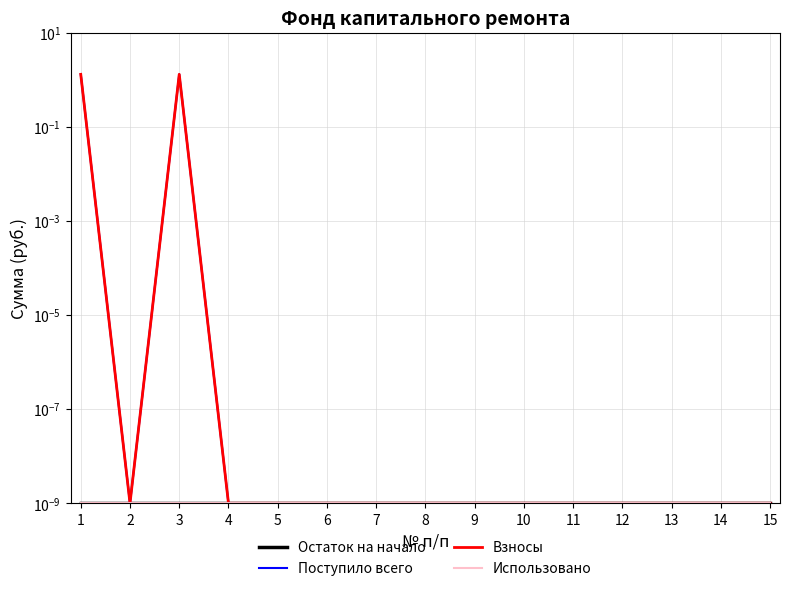

Is the value of Поступило всего at 9 greater than the value of Использовано at 14?

No